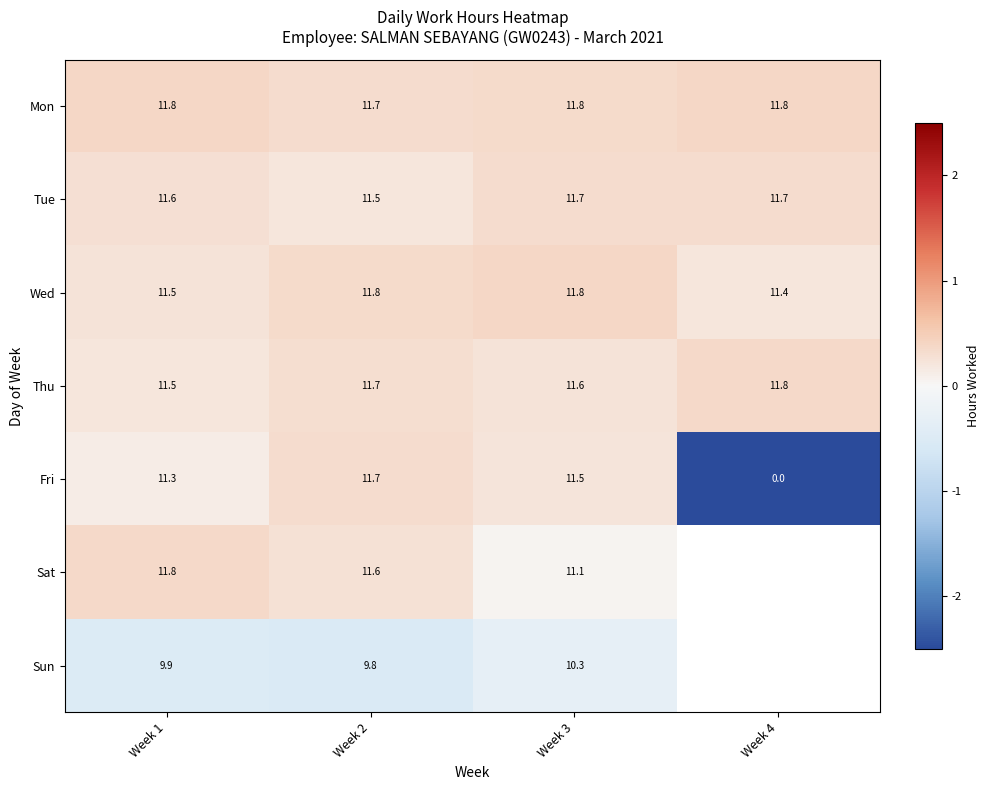

List the series in order of their peak value, highest first.

Mon, Wed, Thu, Sat, Tue, Fri, Sun